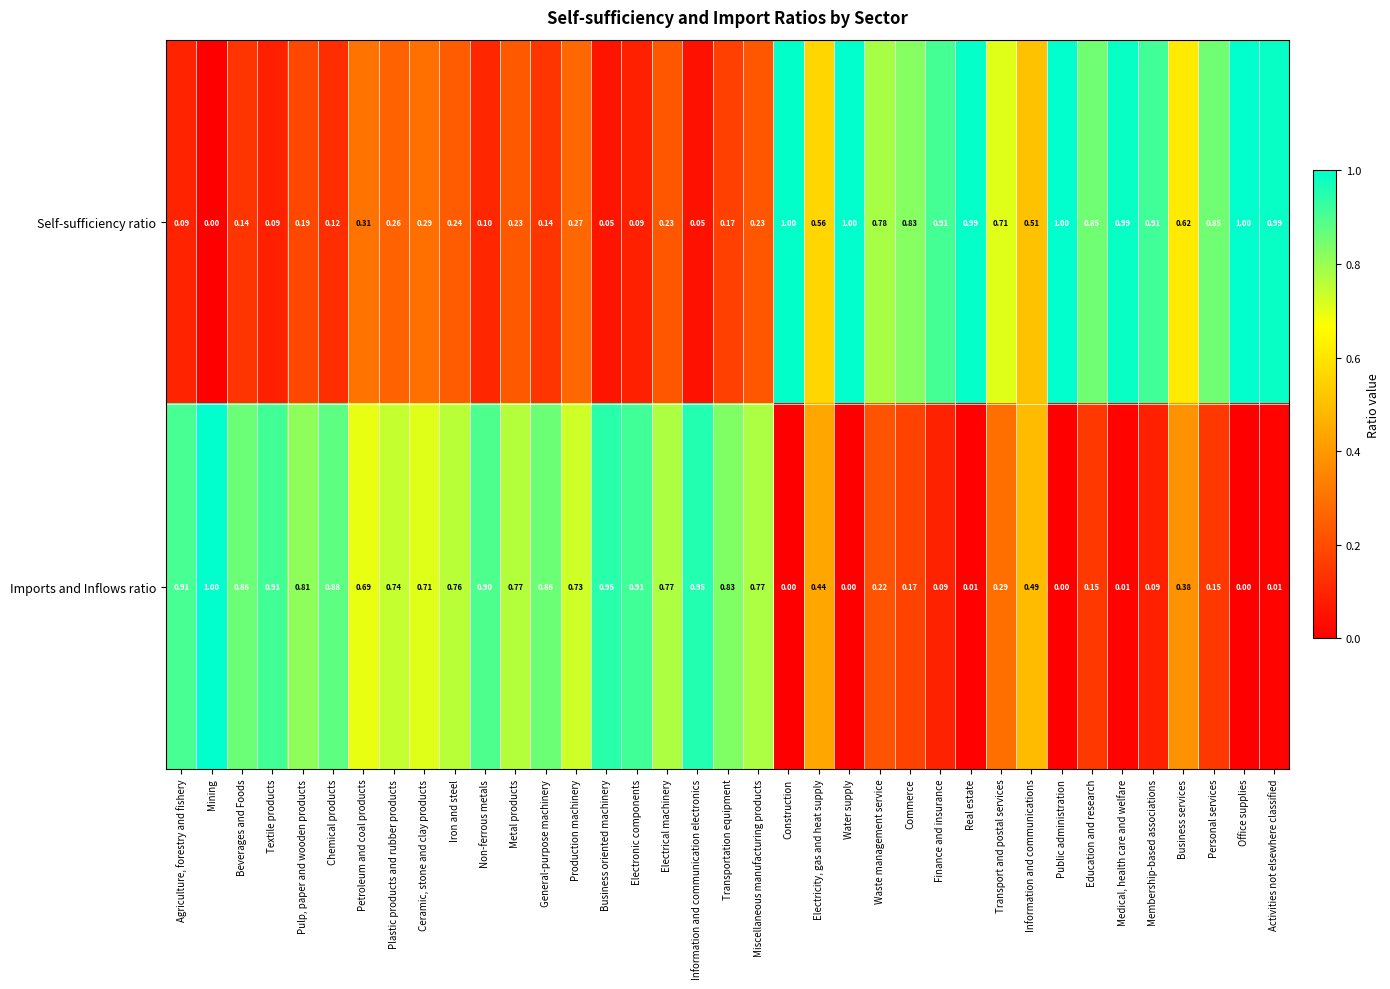

Which series has the largest total across all categories?

Imports and Inflows ratio